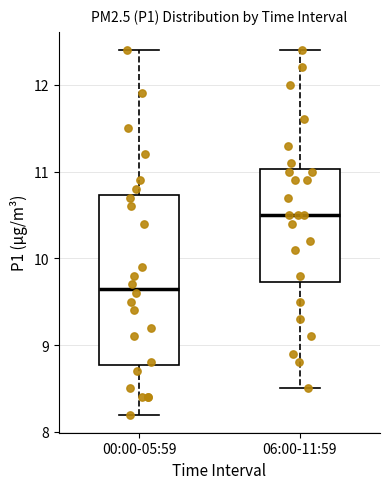

Which box has the highest median line?

06:00-11:59